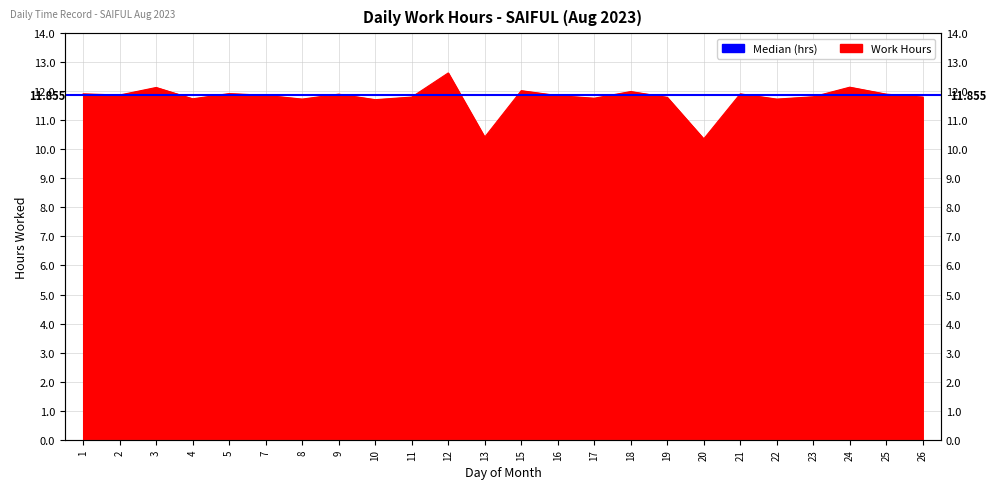

What is the sum of the values at 9 and 7?

23.8